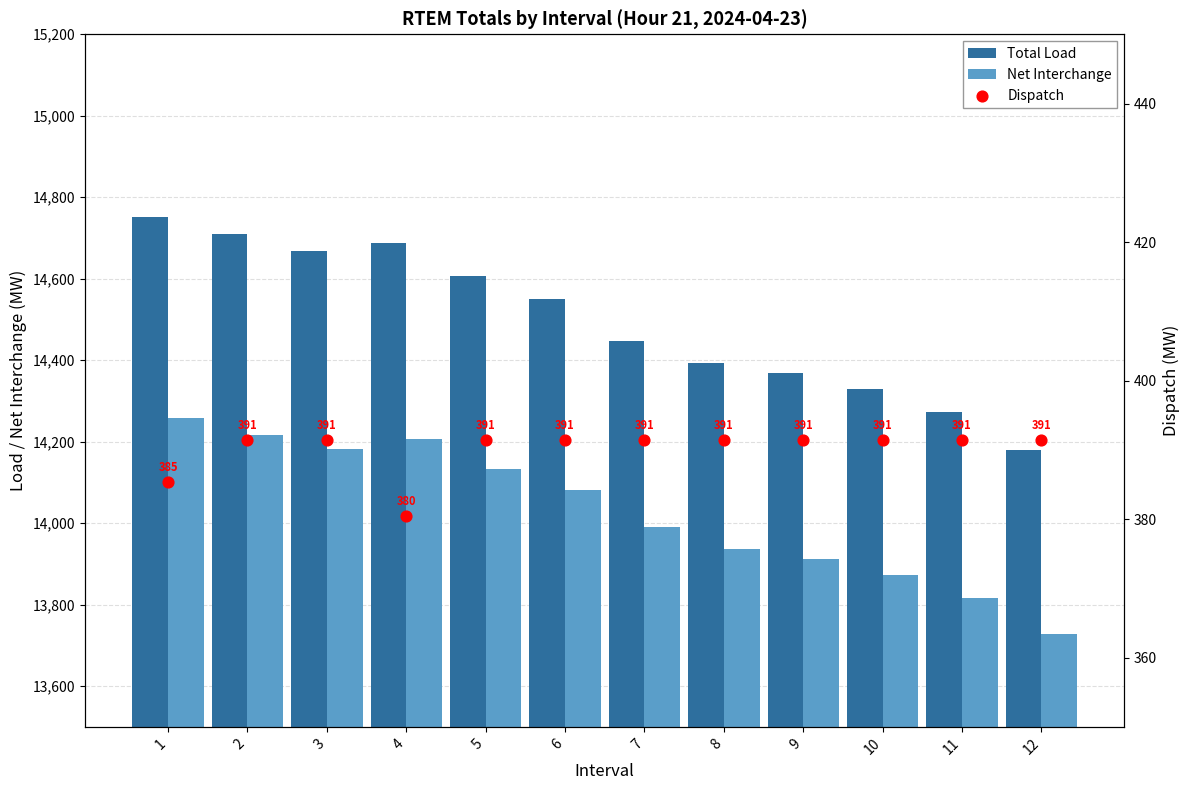

What are all the series names shown in the legend?

Total Load, Net Interchange, Dispatch